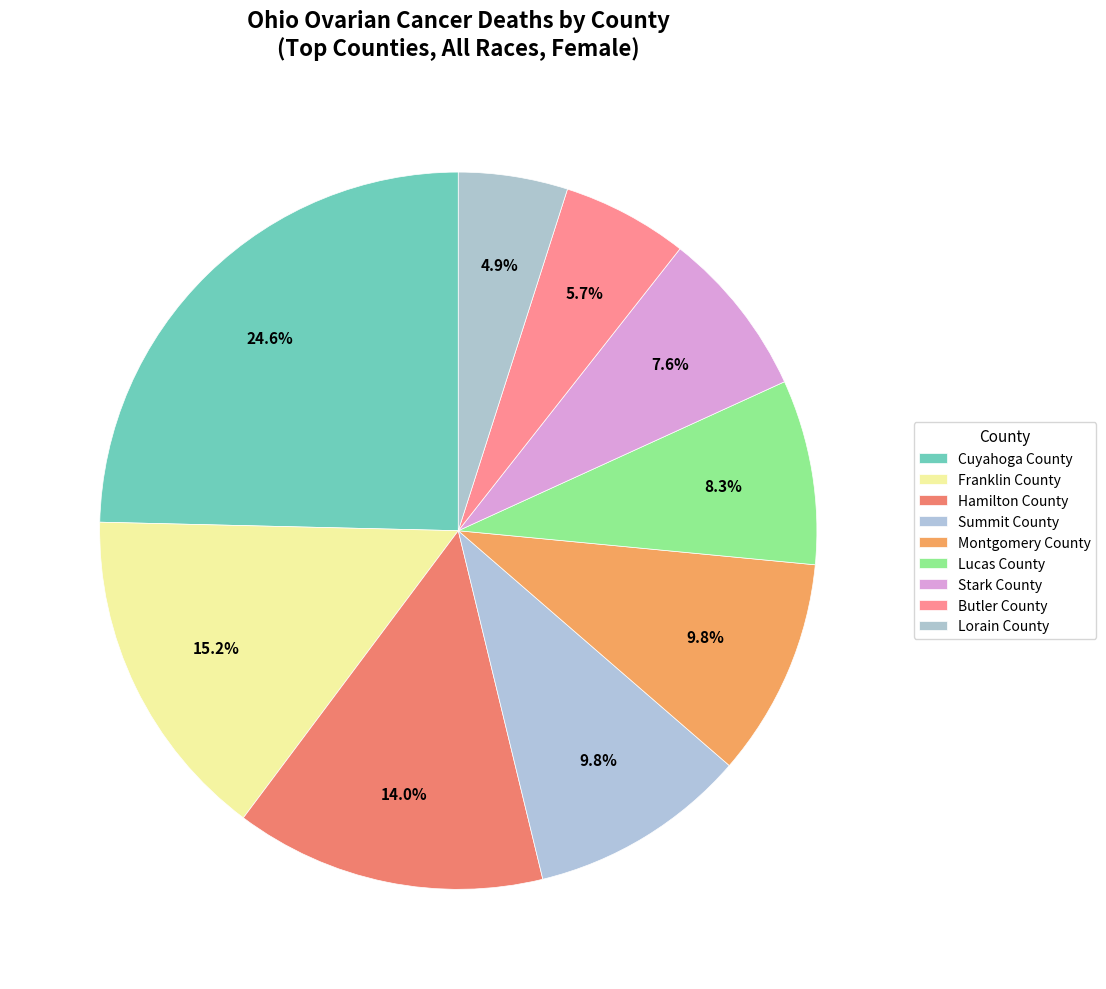

Count the number of slices in the pie.

9